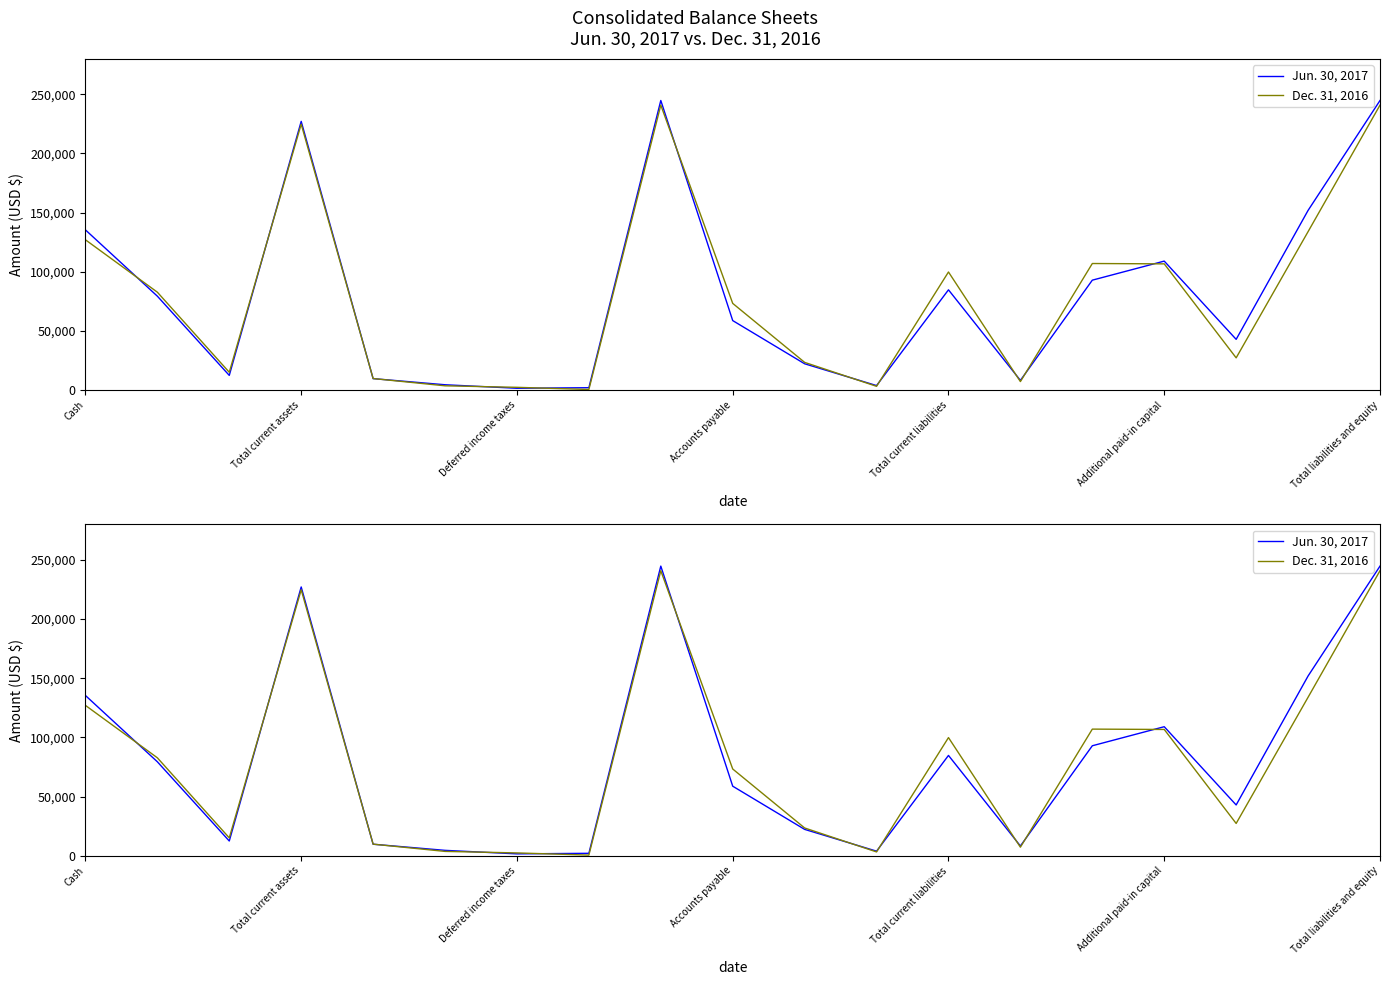

At which category is the sum across all series the highest?

8